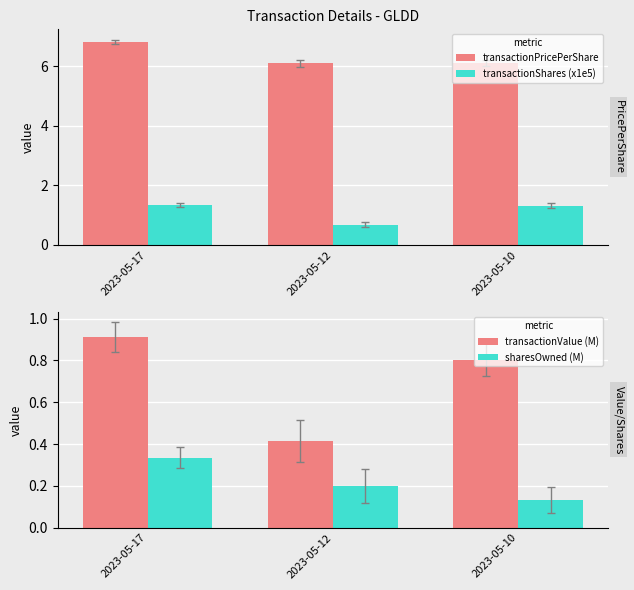

Rank the series by their maximum value, from highest to lowest.

transactionPricePerShare, transactionShares (x1e5), transactionValue (M), sharesOwned (M)